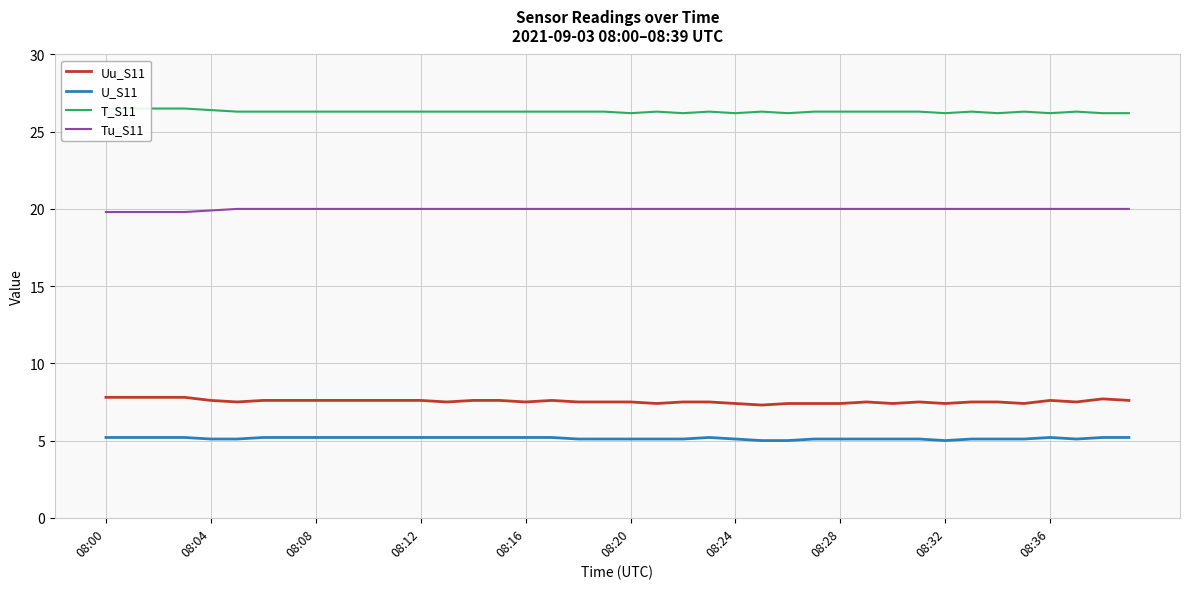

What is the value of the U_S11 point at the 2nd from the left?

5.2